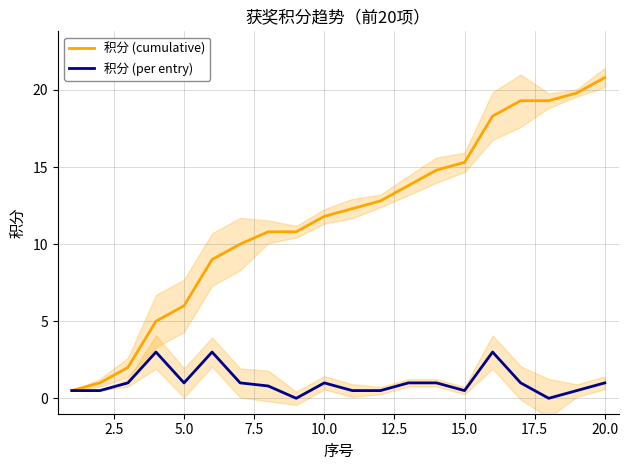

The value of 积分 (cumulative) at 10.0 is 7.3. True or false?

False